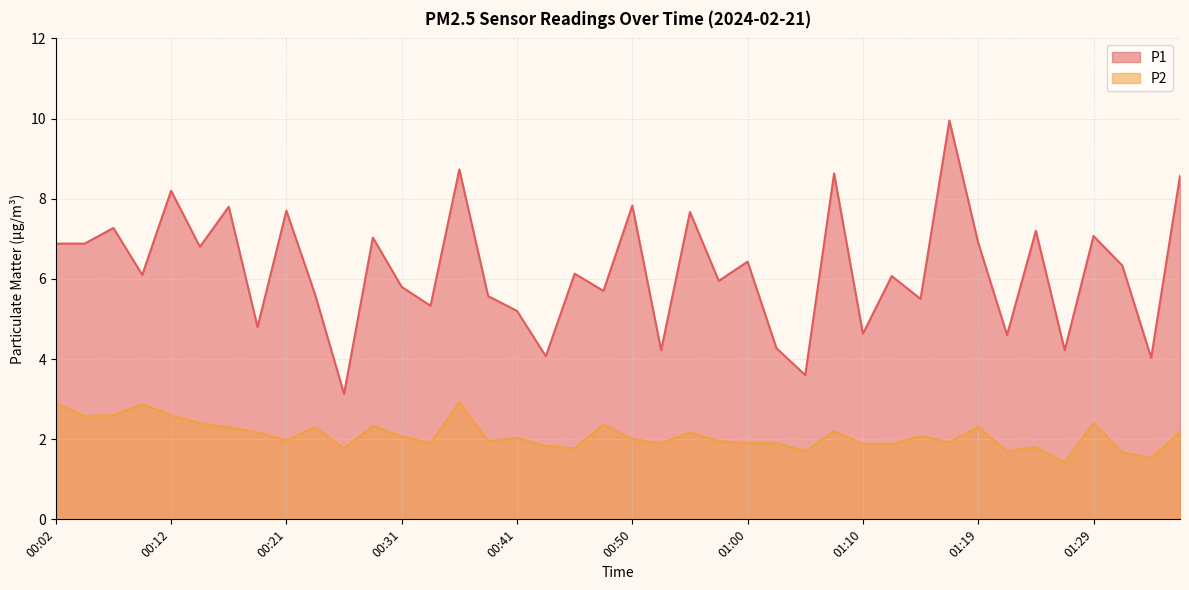

True or false: P1 has more than 1 points higher than both neighbors.

True